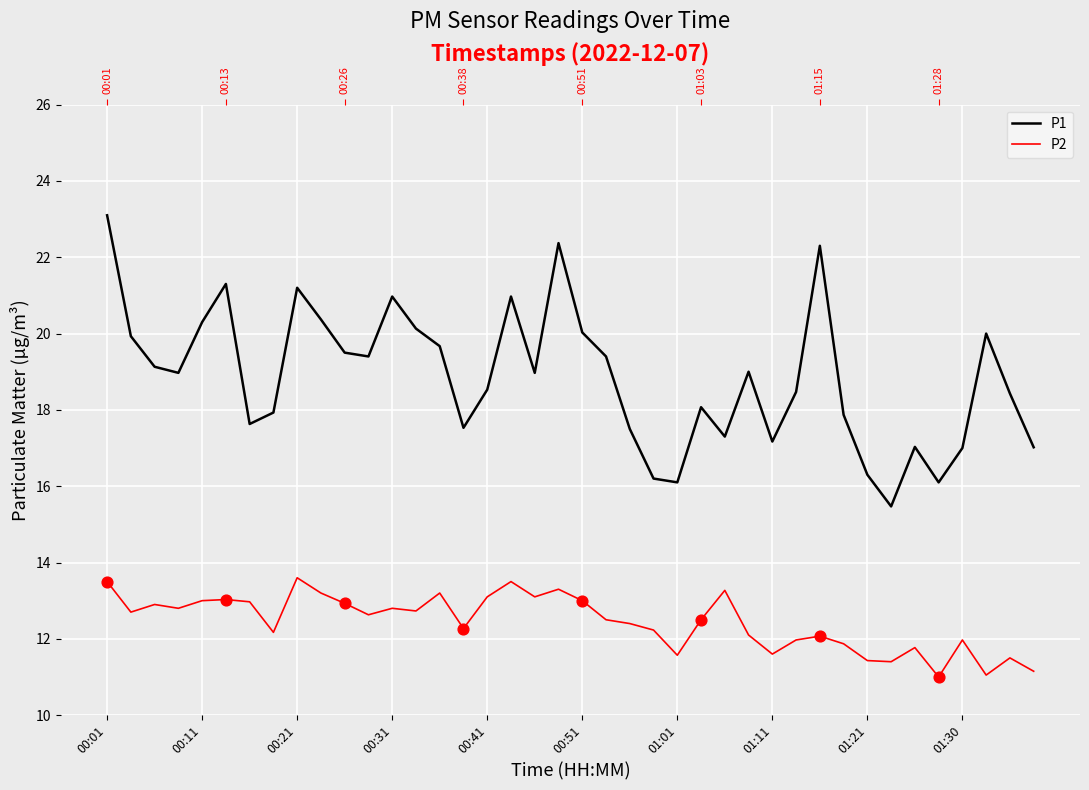

Is the value of P2 at 39 greater than the value of P1 at 00:21?

No